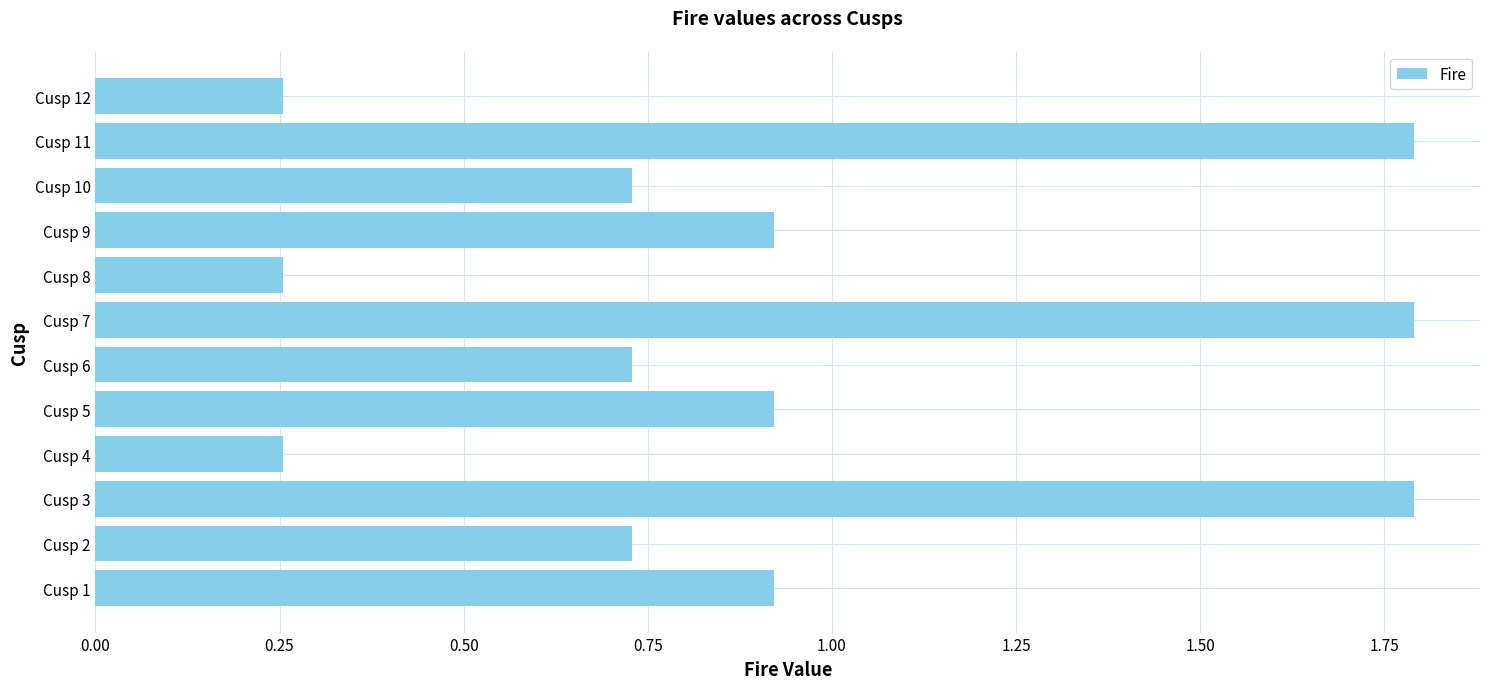

Which has a higher value, Cusp 7 or Cusp 6?

Cusp 7